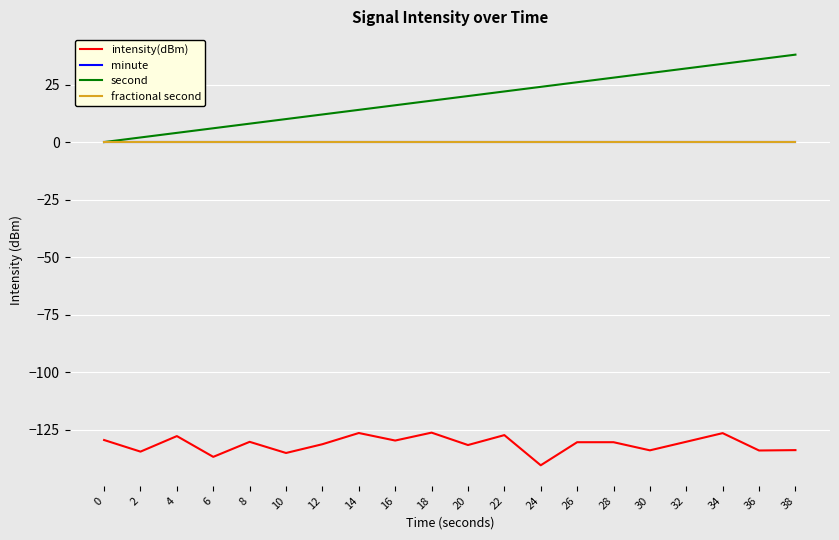

Is this an area chart (filled region under the line)?

No